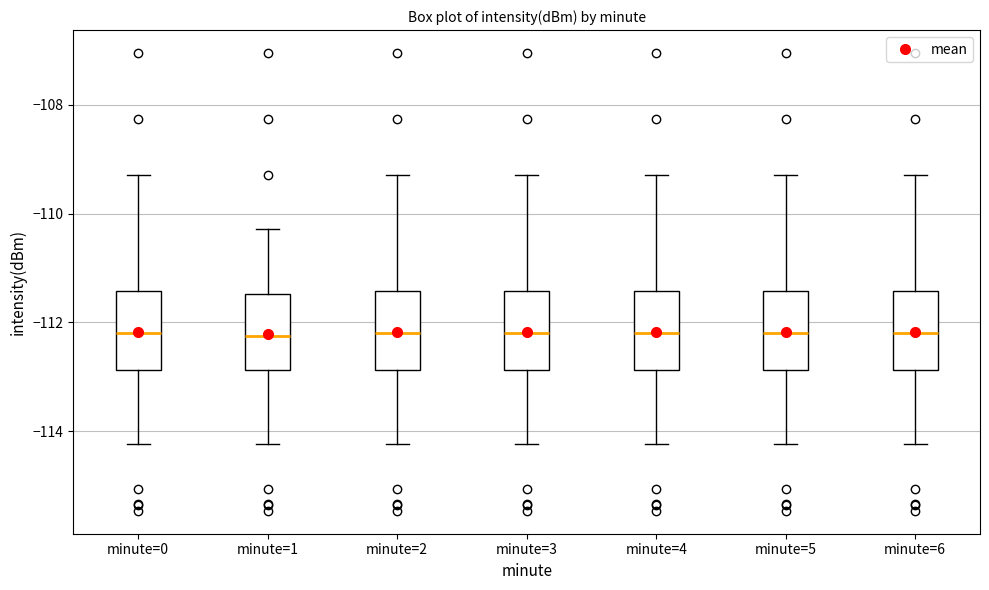

Where is the lower edge of the box for minute=2 on the y-axis? The values are not printed on the chart, so give them approximately, as read against the axis.

-112.8